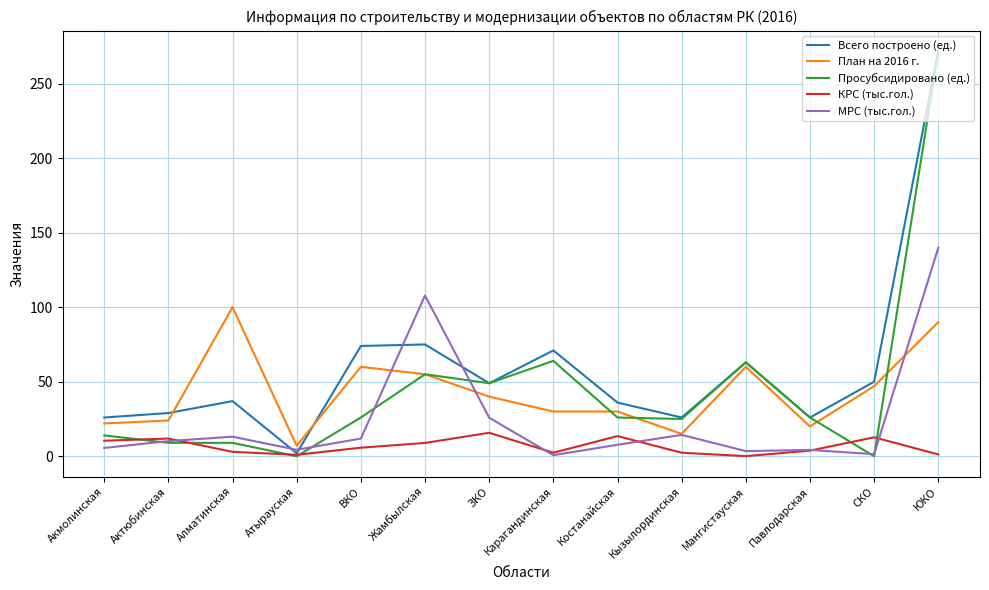

Which category has the highest value across all series?

ЮКО